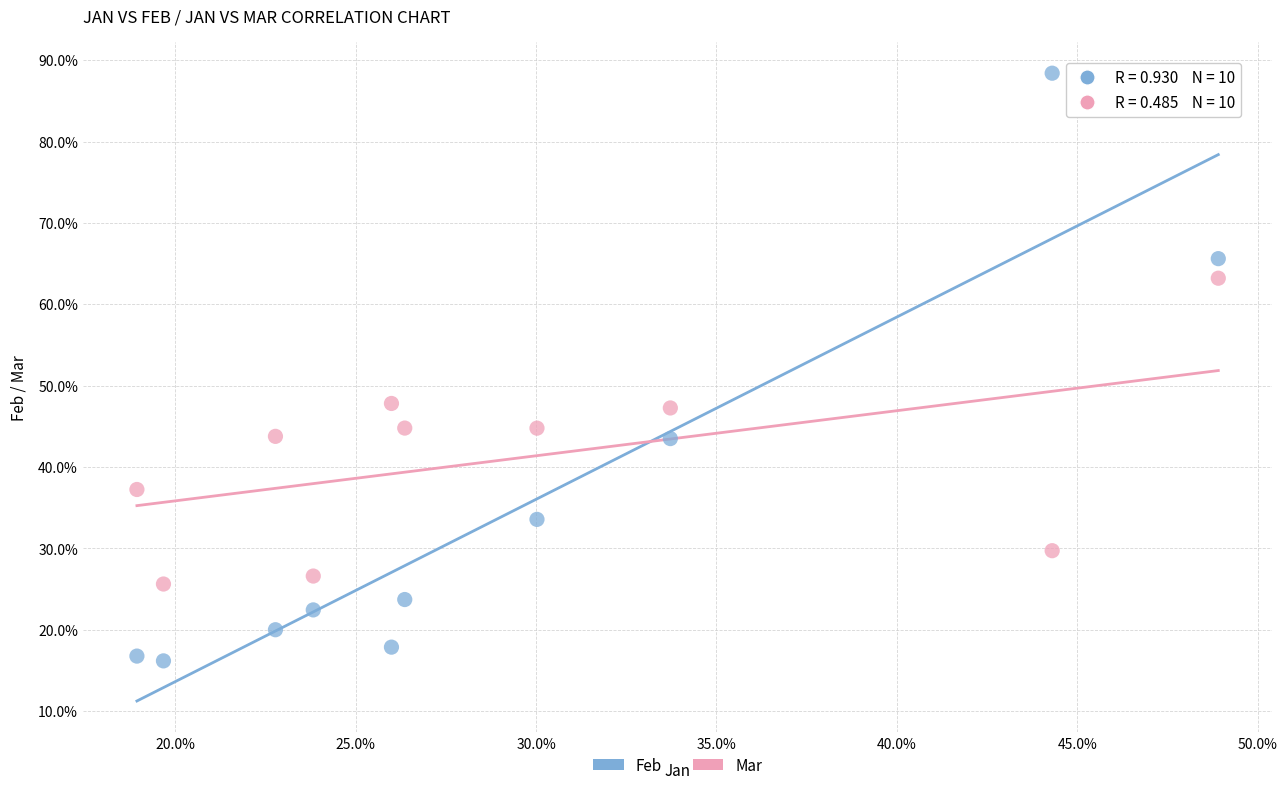

Which series contains the lowest Y value?

Feb